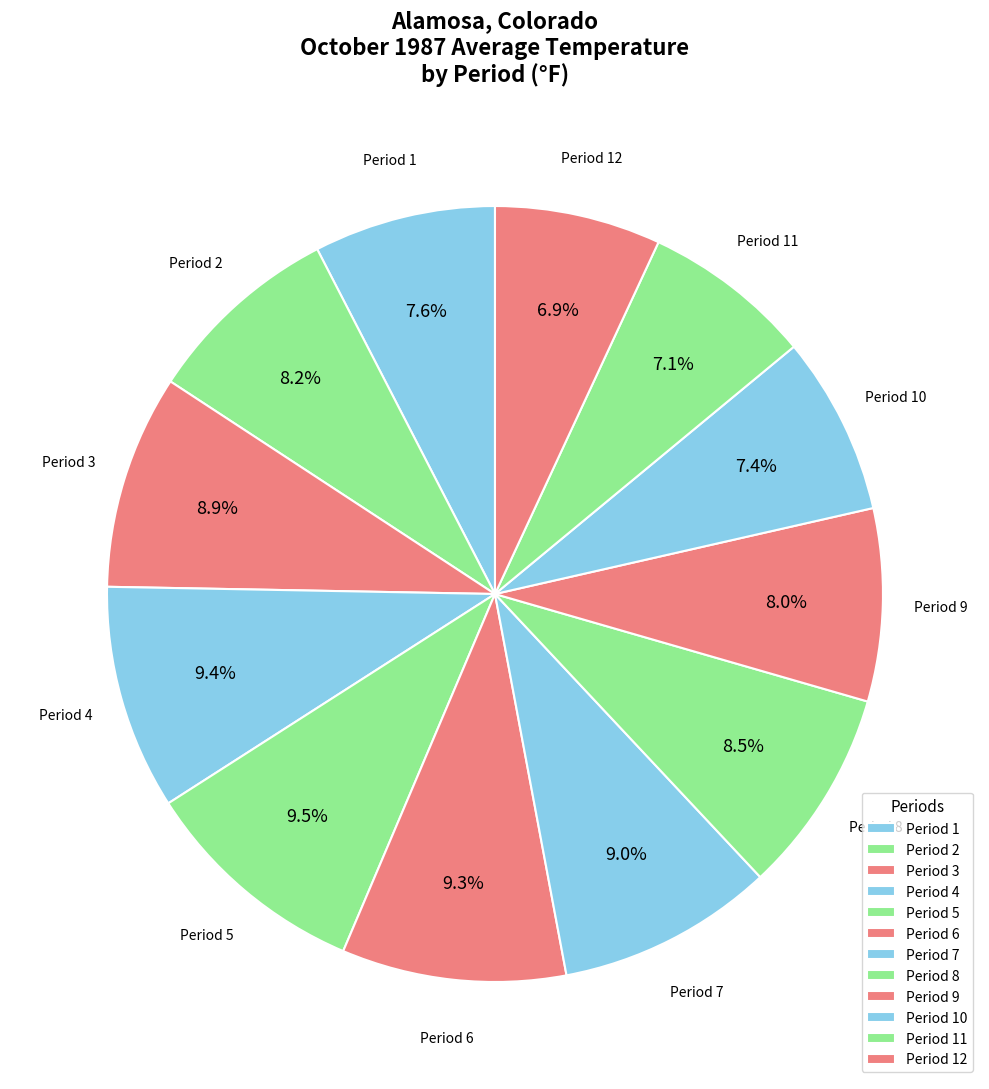

How many segments does this pie chart have?

12